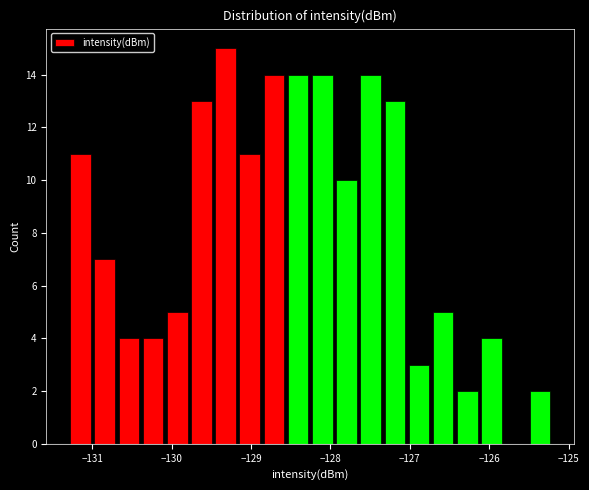

Read against the x-axis, roughly where is the centre of the tallest bar?

-129.3